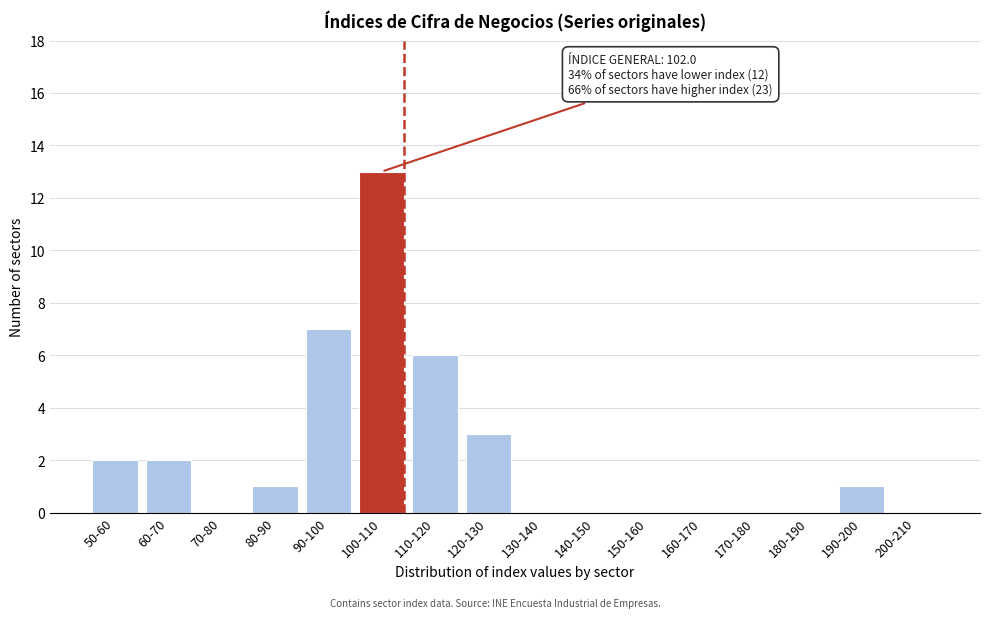

Reading left to right, list all the values displayed in this chart.

50-60=2	60-70=2	70-80=0	80-90=1	90-100=7	100-110=13	110-120=6	120-130=3	130-140=0	140-150=0	150-160=0	160-170=0	170-180=0	180-190=0	190-200=1	200-210=0